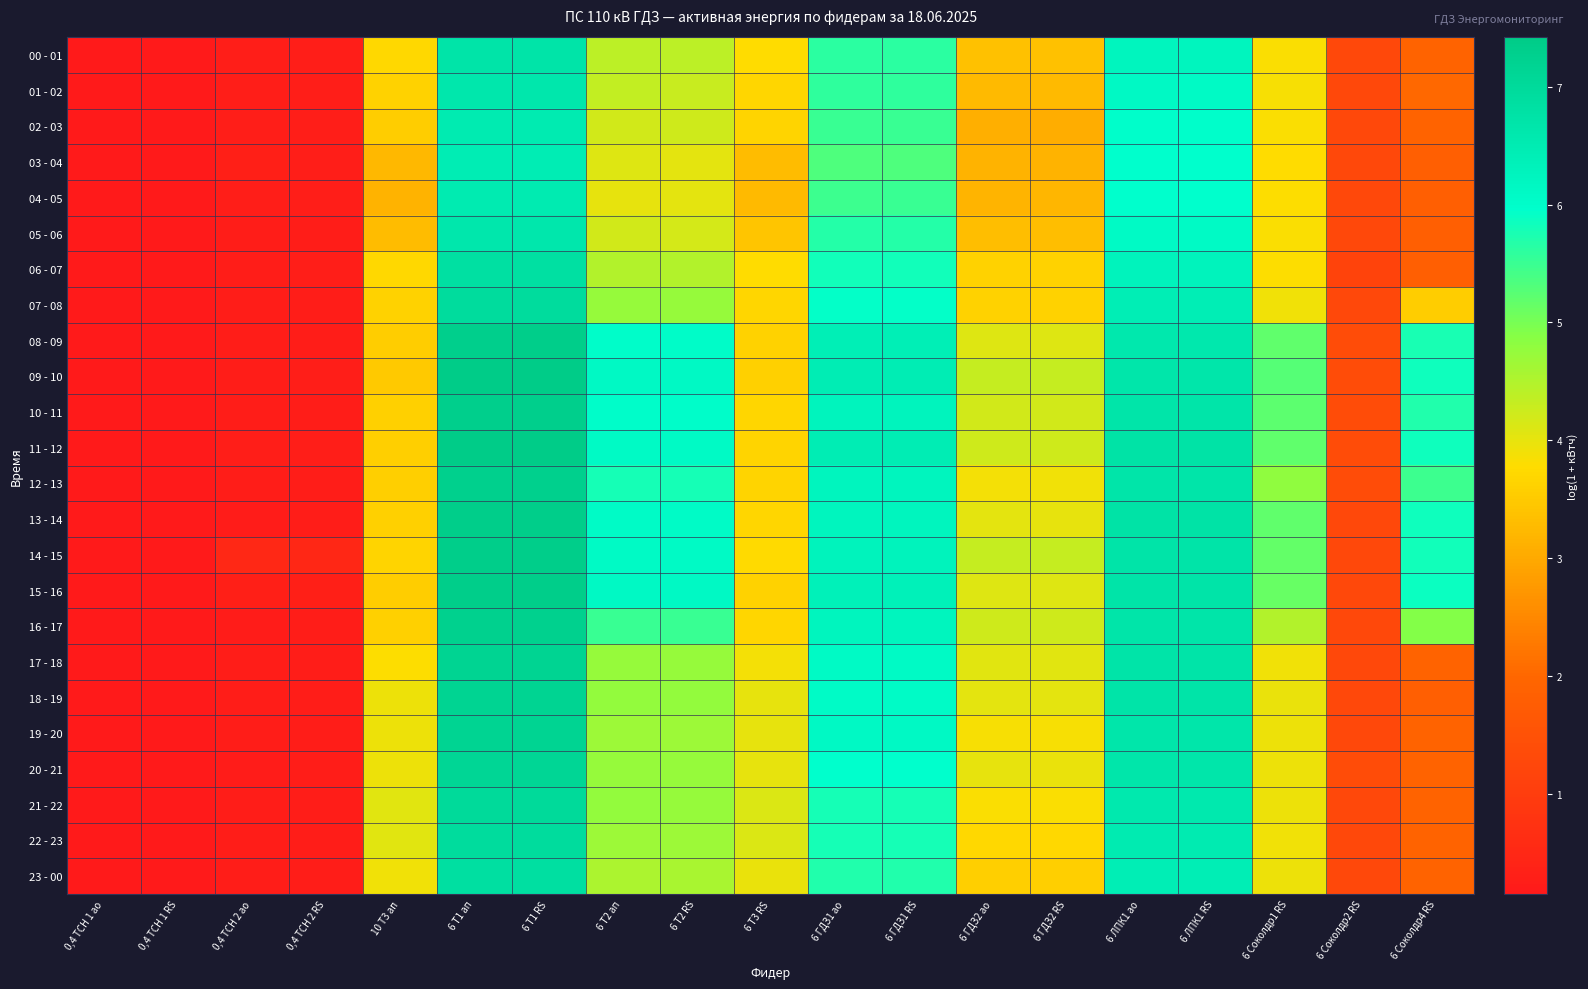

Reading left to right, list all the values displayed in this chart.

00 - 01: 0,4 ТСН 1 ао=0.2	0,4 ТСН 1 RS=0.2	0,4 ТСН 2 ао=0.3	0,4 ТСН 2 RS=0.3	10 Т3 ап=3.7	6 Т1 ап=6.7	6 Т1 RS=6.7	6 Т2 ап=4.4	6 Т2 RS=4.4	6 Т3 RS=3.8	6 ГДЗ1 ао=5.6	6 ГДЗ1 RS=5.6	6 ГДЗ2 ао=3.4	6 ГДЗ2 RS=3.4	6 ЛПК1 ао=6.2	6 ЛПК1 RS=6.2	6 Соколдр1 RS=3.8	6 Соколдр2 RS=1.3	6 Соколдр4 RS=1.9
01 - 02: 0,4 ТСН 1 ао=0.1	0,4 ТСН 1 RS=0.2	0,4 ТСН 2 ао=0.3	0,4 ТСН 2 RS=0.3	10 Т3 ап=3.6	6 Т1 ап=6.6	6 Т1 RS=6.6	6 Т2 ап=4.3	6 Т2 RS=4.3	6 Т3 RS=3.7	6 ГДЗ1 ао=5.6	6 ГДЗ1 RS=5.6	6 ГДЗ2 ао=3.3	6 ГДЗ2 RS=3.3	6 ЛПК1 ао=6.1	6 ЛПК1 RS=6.1	6 Соколдр1 RS=3.9	6 Соколдр2 RS=1.3	6 Соколдр4 RS=2.0
02 - 03: 0,4 ТСН 1 ао=0.2	0,4 ТСН 1 RS=0.2	0,4 ТСН 2 ао=0.3	0,4 ТСН 2 RS=0.3	10 Т3 ап=3.6	6 Т1 ап=6.5	6 Т1 RS=6.5	6 Т2 ап=4.2	6 Т2 RS=4.2	6 Т3 RS=3.6	6 ГДЗ1 ао=5.5	6 ГДЗ1 RS=5.5	6 ГДЗ2 ао=3.1	6 ГДЗ2 RS=3.1	6 ЛПК1 ао=6.0	6 ЛПК1 RS=6.0	6 Соколдр1 RS=3.8	6 Соколдр2 RS=1.3	6 Соколдр4 RS=1.9
03 - 04: 0,4 ТСН 1 ао=0.1	0,4 ТСН 1 RS=0.2	0,4 ТСН 2 ао=0.3	0,4 ТСН 2 RS=0.3	10 Т3 ап=3.2	6 Т1 ап=6.5	6 Т1 RS=6.5	6 Т2 ап=4.1	6 Т2 RS=4.0	6 Т3 RS=3.3	6 ГДЗ1 ао=5.3	6 ГДЗ1 RS=5.3	6 ГДЗ2 ао=3.1	6 ГДЗ2 RS=3.1	6 ЛПК1 ао=6.0	6 ЛПК1 RS=6.0	6 Соколдр1 RS=3.8	6 Соколдр2 RS=1.3	6 Соколдр4 RS=1.8
04 - 05: 0,4 ТСН 1 ао=0.2	0,4 ТСН 1 RS=0.2	0,4 ТСН 2 ао=0.3	0,4 ТСН 2 RS=0.3	10 Т3 ап=3.1	6 Т1 ап=6.5	6 Т1 RS=6.5	6 Т2 ап=4.0	6 Т2 RS=4.0	6 Т3 RS=3.3	6 ГДЗ1 ао=5.5	6 ГДЗ1 RS=5.5	6 ГДЗ2 ао=3.2	6 ГДЗ2 RS=3.2	6 ЛПК1 ао=6.0	6 ЛПК1 RS=6.0	6 Соколдр1 RS=3.8	6 Соколдр2 RS=1.3	6 Соколдр4 RS=1.8
05 - 06: 0,4 ТСН 1 ао=0.1	0,4 ТСН 1 RS=0.2	0,4 ТСН 2 ао=0.3	0,4 ТСН 2 RS=0.2	10 Т3 ап=3.3	6 Т1 ап=6.7	6 Т1 RS=6.7	6 Т2 ап=4.2	6 Т2 RS=4.2	6 Т3 RS=3.4	6 ГДЗ1 ао=5.7	6 ГДЗ1 RS=5.7	6 ГДЗ2 ао=3.3	6 ГДЗ2 RS=3.3	6 ЛПК1 ао=6.1	6 ЛПК1 RS=6.1	6 Соколдр1 RS=3.8	6 Соколдр2 RS=1.3	6 Соколдр4 RS=1.8
06 - 07: 0,4 ТСН 1 ао=0.2	0,4 ТСН 1 RS=0.2	0,4 ТСН 2 ао=0.3	0,4 ТСН 2 RS=0.3	10 Т3 ап=3.7	6 Т1 ап=6.8	6 Т1 RS=6.8	6 Т2 ап=4.5	6 Т2 RS=4.5	6 Т3 RS=3.8	6 ГДЗ1 ао=5.8	6 ГДЗ1 RS=5.8	6 ГДЗ2 ао=3.6	6 ГДЗ2 RS=3.6	6 ЛПК1 ао=6.3	6 ЛПК1 RS=6.3	6 Соколдр1 RS=3.8	6 Соколдр2 RS=1.2	6 Соколдр4 RS=1.8
07 - 08: 0,4 ТСН 1 ао=0.1	0,4 ТСН 1 RS=0.2	0,4 ТСН 2 ао=0.3	0,4 ТСН 2 RS=0.2	10 Т3 ап=3.6	6 Т1 ап=7.0	6 Т1 RS=7.0	6 Т2 ап=4.7	6 Т2 RS=4.7	6 Т3 RS=3.7	6 ГДЗ1 ао=5.9	6 ГДЗ1 RS=5.9	6 ГДЗ2 ао=3.6	6 ГДЗ2 RS=3.6	6 ЛПК1 ао=6.4	6 ЛПК1 RS=6.4	6 Соколдр1 RS=3.9	6 Соколдр2 RS=1.3	6 Соколдр4 RS=3.5
08 - 09: 0,4 ТСН 1 ао=0.2	0,4 ТСН 1 RS=0.2	0,4 ТСН 2 ао=0.3	0,4 ТСН 2 RS=0.3	10 Т3 ап=3.6	6 Т1 ап=7.3	6 Т1 RS=7.3	6 Т2 ап=6.0	6 Т2 RS=6.0	6 Т3 RS=3.6	6 ГДЗ1 ао=6.4	6 ГДЗ1 RS=6.4	6 ГДЗ2 ао=4.1	6 ГДЗ2 RS=4.1	6 ЛПК1 ао=6.6	6 ЛПК1 RS=6.6	6 Соколдр1 RS=5.2	6 Соколдр2 RS=1.4	6 Соколдр4 RS=5.8
09 - 10: 0,4 ТСН 1 ао=0.1	0,4 ТСН 1 RS=0.2	0,4 ТСН 2 ао=0.3	0,4 ТСН 2 RS=0.3	10 Т3 ап=3.5	6 Т1 ап=7.4	6 Т1 RS=7.4	6 Т2 ап=6.1	6 Т2 RS=6.1	6 Т3 RS=3.6	6 ГДЗ1 ао=6.5	6 ГДЗ1 RS=6.5	6 ГДЗ2 ао=4.3	6 ГДЗ2 RS=4.3	6 ЛПК1 ао=6.7	6 ЛПК1 RS=6.7	6 Соколдр1 RS=5.3	6 Соколдр2 RS=1.4	6 Соколдр4 RS=5.8
10 - 11: 0,4 ТСН 1 ао=0.2	0,4 ТСН 1 RS=0.2	0,4 ТСН 2 ао=0.3	0,4 ТСН 2 RS=0.3	10 Т3 ап=3.6	6 Т1 ап=7.3	6 Т1 RS=7.3	6 Т2 ап=6.0	6 Т2 RS=6.0	6 Т3 RS=3.7	6 ГДЗ1 ао=6.3	6 ГДЗ1 RS=6.3	6 ГДЗ2 ао=4.2	6 ГДЗ2 RS=4.2	6 ЛПК1 ао=6.7	6 ЛПК1 RS=6.7	6 Соколдр1 RS=5.2	6 Соколдр2 RS=1.4	6 Соколдр4 RS=5.7
11 - 12: 0,4 ТСН 1 ао=0.2	0,4 ТСН 1 RS=0.2	0,4 ТСН 2 ао=0.3	0,4 ТСН 2 RS=0.3	10 Т3 ап=3.6	6 Т1 ап=7.4	6 Т1 RS=7.4	6 Т2 ап=6.1	6 Т2 RS=6.1	6 Т3 RS=3.7	6 ГДЗ1 ао=6.5	6 ГДЗ1 RS=6.5	6 ГДЗ2 ао=4.2	6 ГДЗ2 RS=4.2	6 ЛПК1 ао=6.7	6 ЛПК1 RS=6.7	6 Соколдр1 RS=5.2	6 Соколдр2 RS=1.4	6 Соколдр4 RS=5.8
12 - 13: 0,4 ТСН 1 ао=0.1	0,4 ТСН 1 RS=0.2	0,4 ТСН 2 ао=0.3	0,4 ТСН 2 RS=0.3	10 Т3 ап=3.6	6 Т1 ап=7.3	6 Т1 RS=7.3	6 Т2 ап=5.8	6 Т2 RS=5.8	6 Т3 RS=3.7	6 ГДЗ1 ао=6.3	6 ГДЗ1 RS=6.3	6 ГДЗ2 ао=3.9	6 ГДЗ2 RS=3.9	6 ЛПК1 ао=6.7	6 ЛПК1 RS=6.7	6 Соколдр1 RS=4.8	6 Соколдр2 RS=1.4	6 Соколдр4 RS=5.5
13 - 14: 0,4 ТСН 1 ао=0.2	0,4 ТСН 1 RS=0.2	0,4 ТСН 2 ао=0.2	0,4 ТСН 2 RS=0.2	10 Т3 ап=3.6	6 Т1 ап=7.4	6 Т1 RS=7.3	6 Т2 ап=6.1	6 Т2 RS=6.1	6 Т3 RS=3.7	6 ГДЗ1 ао=6.3	6 ГДЗ1 RS=6.3	6 ГДЗ2 ао=4.0	6 ГДЗ2 RS=4.0	6 ЛПК1 ао=6.7	6 ЛПК1 RS=6.7	6 Соколдр1 RS=5.2	6 Соколдр2 RS=1.3	6 Соколдр4 RS=5.8
14 - 15: 0,4 ТСН 1 ао=0.1	0,4 ТСН 1 RS=0.2	0,4 ТСН 2 ао=0.5	0,4 ТСН 2 RS=0.5	10 Т3 ап=3.7	6 Т1 ап=7.4	6 Т1 RS=7.4	6 Т2 ап=6.1	6 Т2 RS=6.1	6 Т3 RS=3.7	6 ГДЗ1 ао=6.3	6 ГДЗ1 RS=6.3	6 ГДЗ2 ао=4.3	6 ГДЗ2 RS=4.3	6 ЛПК1 ао=6.7	6 ЛПК1 RS=6.7	6 Соколдр1 RS=5.2	6 Соколдр2 RS=1.3	6 Соколдр4 RS=5.8
15 - 16: 0,4 ТСН 1 ао=0.2	0,4 ТСН 1 RS=0.2	0,4 ТСН 2 ао=0.3	0,4 ТСН 2 RS=0.3	10 Т3 ап=3.6	6 Т1 ап=7.4	6 Т1 RS=7.4	6 Т2 ап=6.1	6 Т2 RS=6.1	6 Т3 RS=3.6	6 ГДЗ1 ао=6.4	6 ГДЗ1 RS=6.4	6 ГДЗ2 ао=4.1	6 ГДЗ2 RS=4.1	6 ЛПК1 ао=6.7	6 ЛПК1 RS=6.7	6 Соколдр1 RS=5.1	6 Соколдр2 RS=1.3	6 Соколдр4 RS=5.9
16 - 17: 0,4 ТСН 1 ао=0.1	0,4 ТСН 1 RS=0.2	0,4 ТСН 2 ао=0.2	0,4 ТСН 2 RS=0.2	10 Т3 ап=3.6	6 Т1 ап=7.3	6 Т1 RS=7.3	6 Т2 ап=5.5	6 Т2 RS=5.5	6 Т3 RS=3.7	6 ГДЗ1 ао=6.2	6 ГДЗ1 RS=6.2	6 ГДЗ2 ао=4.2	6 ГДЗ2 RS=4.2	6 ЛПК1 ао=6.7	6 ЛПК1 RS=6.7	6 Соколдр1 RS=4.5	6 Соколдр2 RS=1.3	6 Соколдр4 RS=4.9
17 - 18: 0,4 ТСН 1 ао=0.2	0,4 ТСН 1 RS=0.2	0,4 ТСН 2 ао=0.3	0,4 ТСН 2 RS=0.3	10 Т3 ап=3.8	6 Т1 ап=7.2	6 Т1 RS=7.2	6 Т2 ап=4.7	6 Т2 RS=4.7	6 Т3 RS=3.9	6 ГДЗ1 ао=6.1	6 ГДЗ1 RS=6.1	6 ГДЗ2 ао=4.1	6 ГДЗ2 RS=4.1	6 ЛПК1 ао=6.7	6 ЛПК1 RS=6.7	6 Соколдр1 RS=3.9	6 Соколдр2 RS=1.3	6 Соколдр4 RS=1.9
18 - 19: 0,4 ТСН 1 ао=0.1	0,4 ТСН 1 RS=0.2	0,4 ТСН 2 ао=0.3	0,4 ТСН 2 RS=0.2	10 Т3 ап=3.9	6 Т1 ап=7.2	6 Т1 RS=7.2	6 Т2 ап=4.8	6 Т2 RS=4.8	6 Т3 RS=4.0	6 ГДЗ1 ао=6.1	6 ГДЗ1 RS=6.1	6 ГДЗ2 ао=4.0	6 ГДЗ2 RS=4.0	6 ЛПК1 ао=6.7	6 ЛПК1 RS=6.7	6 Соколдр1 RS=4.0	6 Соколдр2 RS=1.3	6 Соколдр4 RS=1.8
19 - 20: 0,4 ТСН 1 ао=0.2	0,4 ТСН 1 RS=0.2	0,4 ТСН 2 ао=0.3	0,4 ТСН 2 RS=0.3	10 Т3 ап=3.9	6 Т1 ап=7.2	6 Т1 RS=7.2	6 Т2 ап=4.7	6 Т2 RS=4.7	6 Т3 RS=4.0	6 ГДЗ1 ао=6.1	6 ГДЗ1 RS=6.1	6 ГДЗ2 ао=3.9	6 ГДЗ2 RS=3.9	6 ЛПК1 ао=6.7	6 ЛПК1 RS=6.7	6 Соколдр1 RS=3.9	6 Соколдр2 RS=1.3	6 Соколдр4 RS=1.9
20 - 21: 0,4 ТСН 1 ао=0.2	0,4 ТСН 1 RS=0.2	0,4 ТСН 2 ао=0.2	0,4 ТСН 2 RS=0.2	10 Т3 ап=3.9	6 Т1 ап=7.1	6 Т1 RS=7.1	6 Т2 ап=4.7	6 Т2 RS=4.7	6 Т3 RS=4.0	6 ГДЗ1 ао=6.0	6 ГДЗ1 RS=6.0	6 ГДЗ2 ао=4.0	6 ГДЗ2 RS=4.0	6 ЛПК1 ао=6.7	6 ЛПК1 RS=6.7	6 Соколдр1 RS=3.9	6 Соколдр2 RS=1.4	6 Соколдр4 RS=1.9
21 - 22: 0,4 ТСН 1 ао=0.1	0,4 ТСН 1 RS=0.2	0,4 ТСН 2 ао=0.3	0,4 ТСН 2 RS=0.3	10 Т3 ап=4.0	6 Т1 ап=7.0	6 Т1 RS=7.0	6 Т2 ап=4.8	6 Т2 RS=4.7	6 Т3 RS=4.1	6 ГДЗ1 ао=5.8	6 ГДЗ1 RS=5.8	6 ГДЗ2 ао=3.8	6 ГДЗ2 RS=3.8	6 ЛПК1 ао=6.6	6 ЛПК1 RS=6.6	6 Соколдр1 RS=3.9	6 Соколдр2 RS=1.3	6 Соколдр4 RS=1.9
22 - 23: 0,4 ТСН 1 ао=0.2	0,4 ТСН 1 RS=0.2	0,4 ТСН 2 ао=0.3	0,4 ТСН 2 RS=0.2	10 Т3 ап=4.1	6 Т1 ап=7.0	6 Т1 RS=7.0	6 Т2 ап=4.7	6 Т2 RS=4.7	6 Т3 RS=4.1	6 ГДЗ1 ао=5.8	6 ГДЗ1 RS=5.8	6 ГДЗ2 ао=3.7	6 ГДЗ2 RS=3.7	6 ЛПК1 ао=6.5	6 ЛПК1 RS=6.5	6 Соколдр1 RS=3.9	6 Соколдр2 RS=1.3	6 Соколдр4 RS=1.9
23 - 00: 0,4 ТСН 1 ао=0.1	0,4 ТСН 1 RS=0.2	0,4 ТСН 2 ао=0.3	0,4 ТСН 2 RS=0.3	10 Т3 ап=3.9	6 Т1 ап=6.9	6 Т1 RS=6.9	6 Т2 ап=4.5	6 Т2 RS=4.6	6 Т3 RS=4.0	6 ГДЗ1 ао=5.7	6 ГДЗ1 RS=5.7	6 ГДЗ2 ао=3.6	6 ГДЗ2 RS=3.6	6 ЛПК1 ао=6.4	6 ЛПК1 RS=6.4	6 Соколдр1 RS=3.9	6 Соколдр2 RS=1.3	6 Соколдр4 RS=1.9